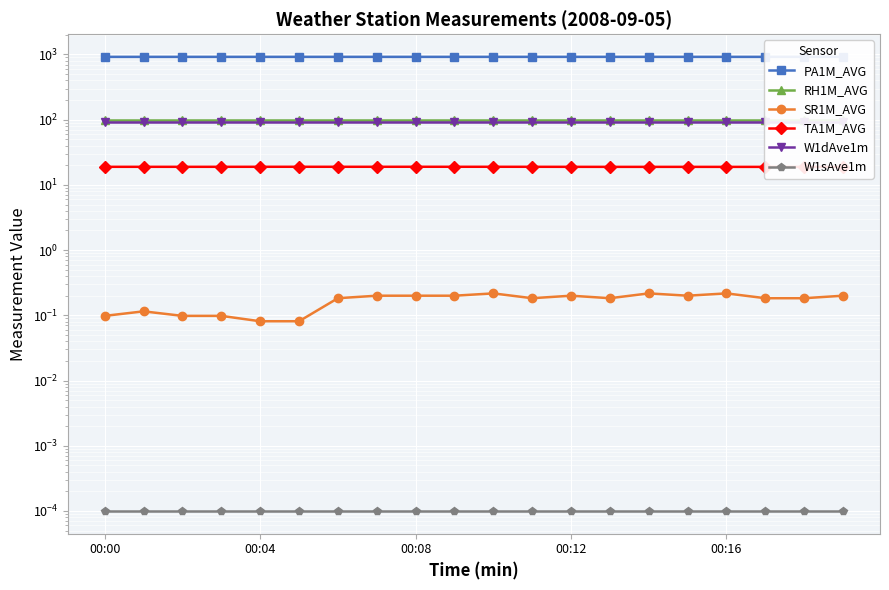

Which label corresponds to the largest value in the chart?

00:04